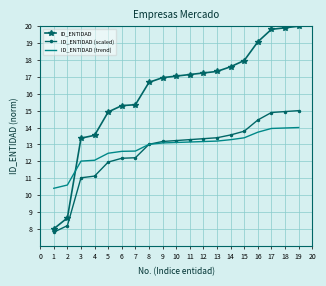

True or false: ID_ENTIDAD and ID_ENTIDAD (scaled) cross at least once.

False